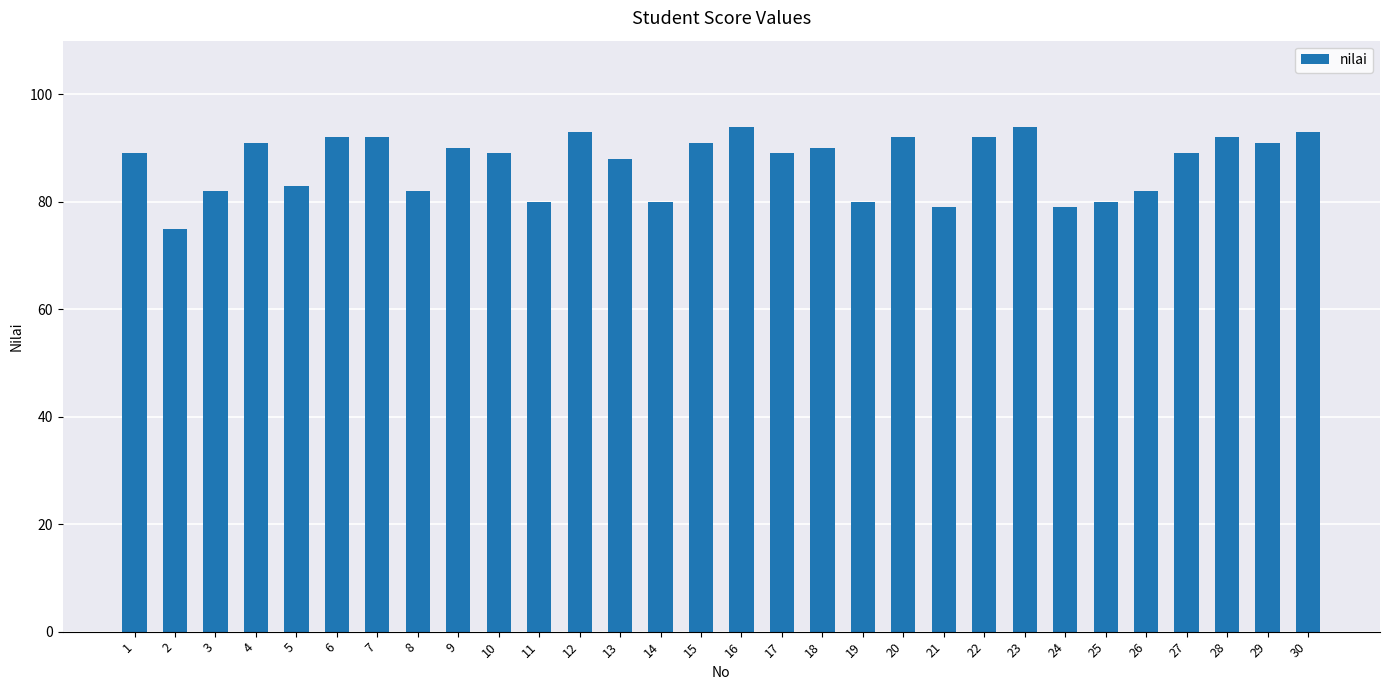

What is the smallest value displayed?

75